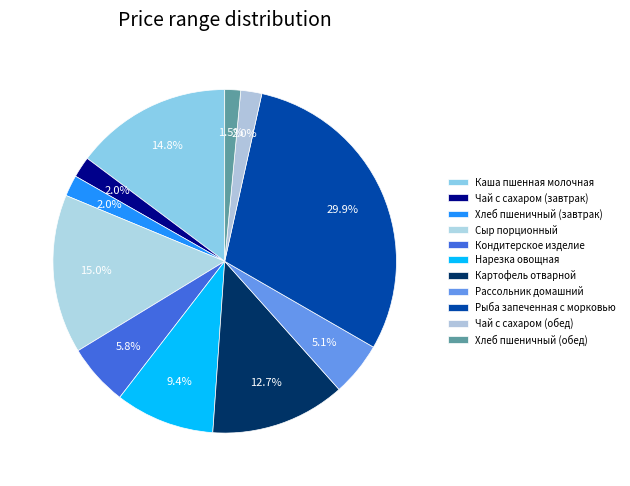

How many segments does this pie chart have?

11